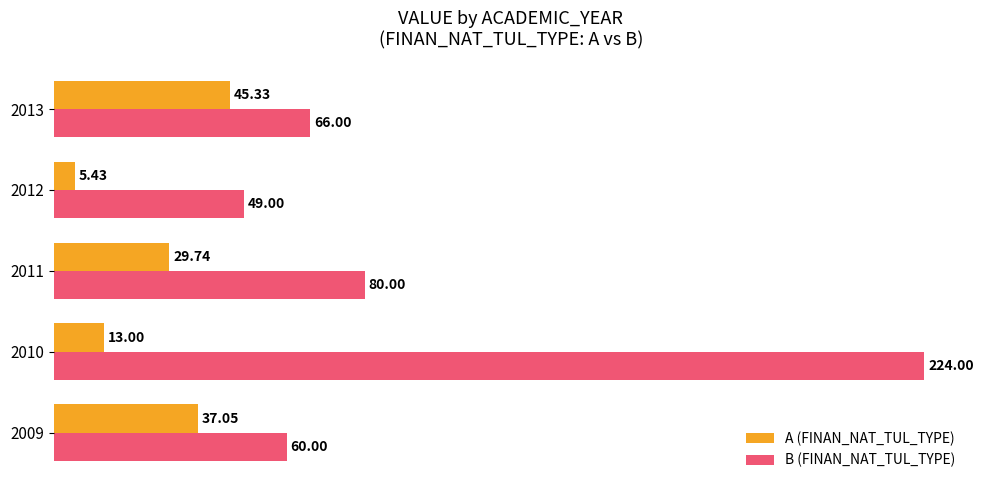

What is the greatest value displayed?

224.0